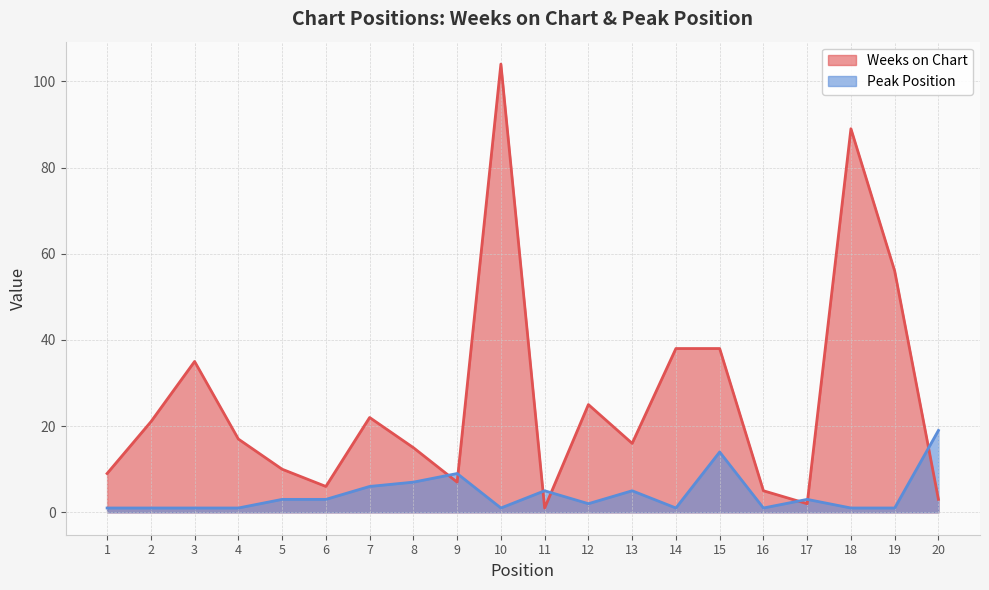

Which category has the highest value across all series?

10